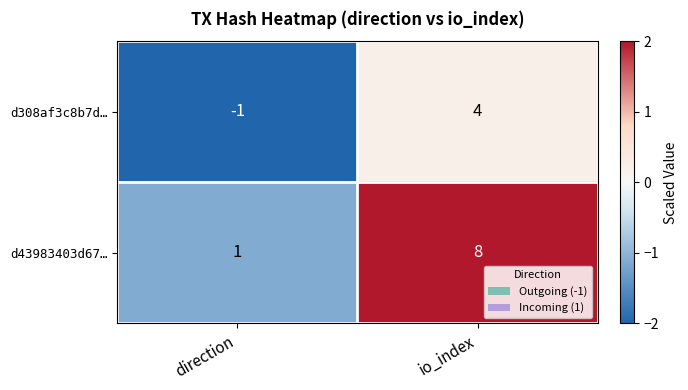

Read the d43983403d67… value at io_index.

8